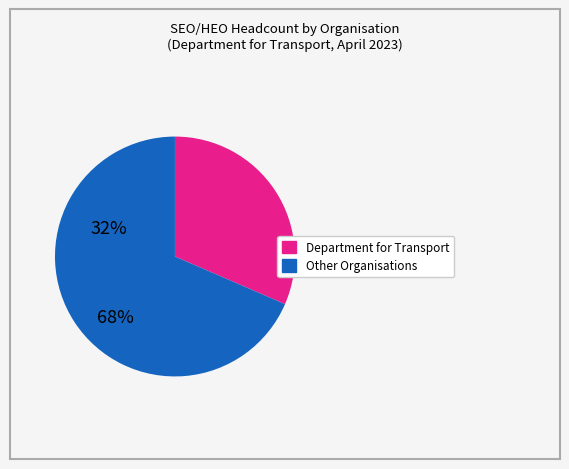

Is there a majority slice in this chart?

Yes